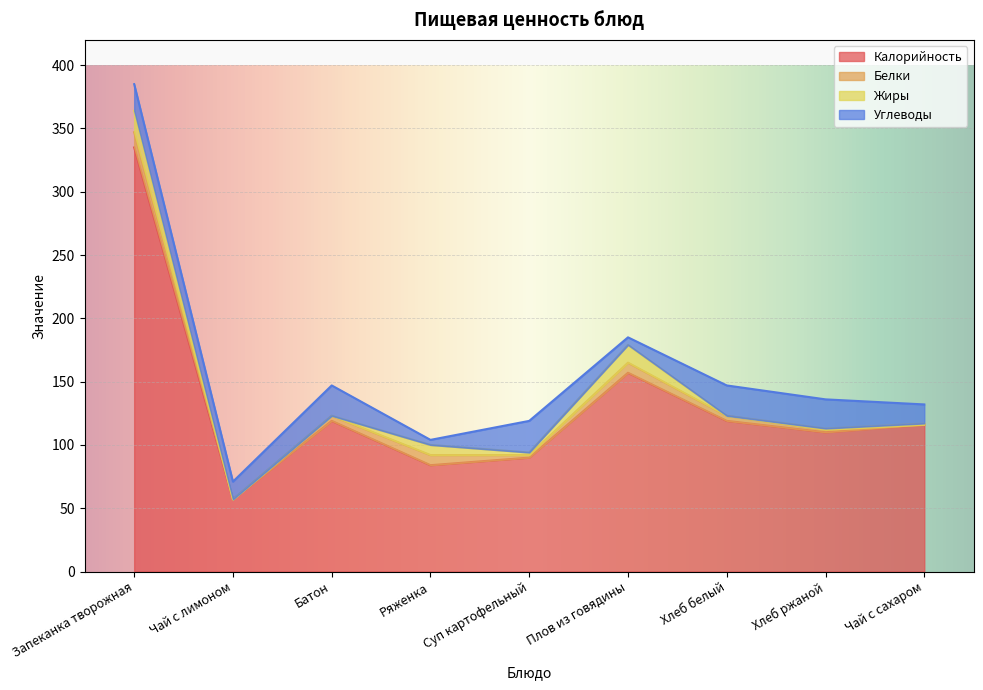

True or false: Белки and Калорийность cross at least once.

False